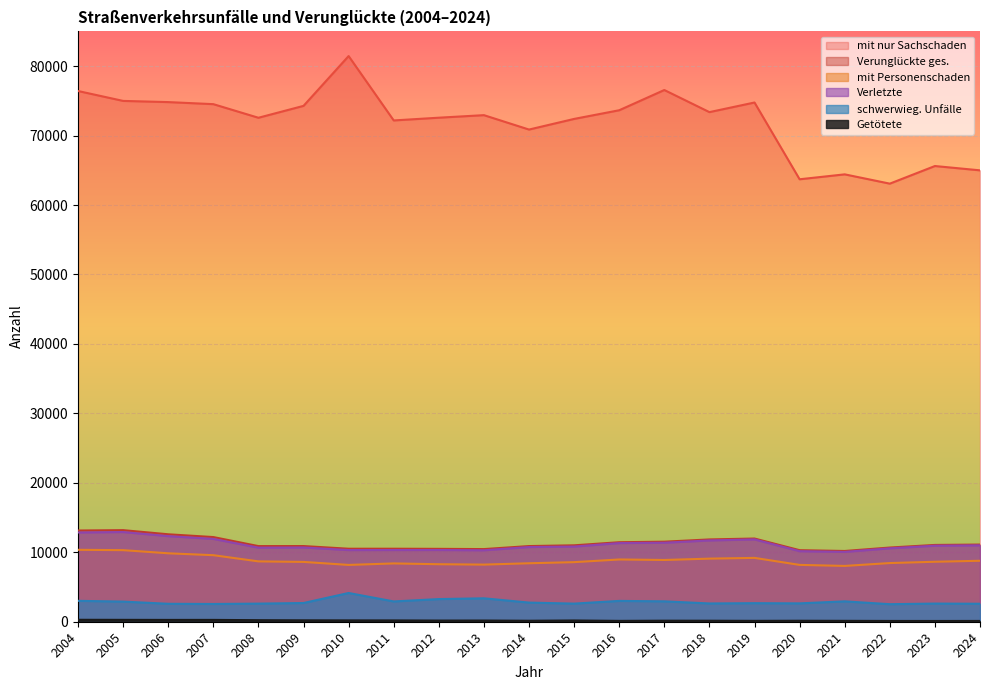

Reading left to right, what are all the values shown in this chart?

mit Personenschaden: 10355	10307	9854	9581	8690	8613	8179	8395	8280	8225	8419	8578	8965	8891	9085	9193	8184	8035	8448	8635	8778
schwerwieg. Unfälle: 3010	2899	2584	2556	2608	2695	4138	2922	3262	3374	2756	2609	2999	2936	2631	2673	2644	2933	2526	2615	2589
Verunglückte ges.: 13135	13186	12591	12191	10891	10896	10510	10512	10493	10459	10895	11003	11447	11525	11849	11979	10301	10186	10682	11056	11112
Getötete: 280	270	262	264	222	202	192	187	166	170	139	179	121	148	143	125	140	127	112	108	114
mit nur Sachschaden: 76416	74991	74821	74524	72565	74276	81450	72179	72574	72940	70867	72398	73647	76560	73377	74761	63708	64416	63078	65615	64994
Verletzte: 12855	12916	12329	11927	10669	10694	10318	10325	10327	10289	10756	10824	11326	11377	11706	11854	10161	10059	10570	10948	10998